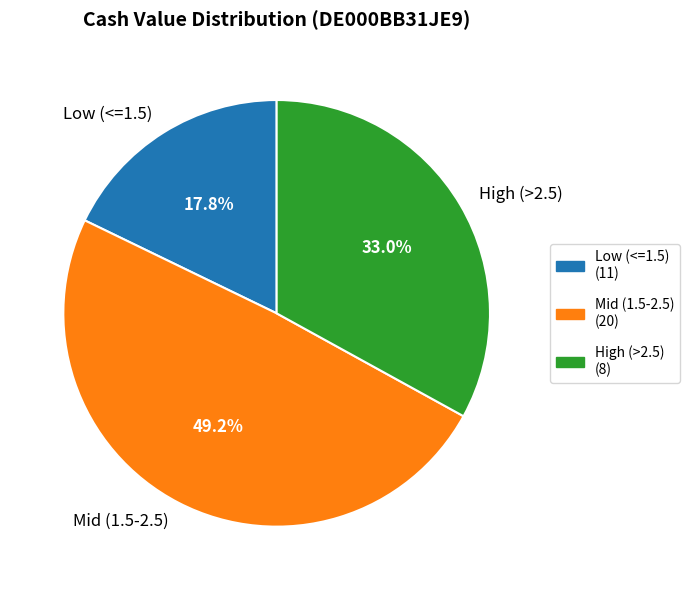

Rank the categories by value from highest to lowest.

Mid (1.5-2.5), High (>2.5), Low (<=1.5)